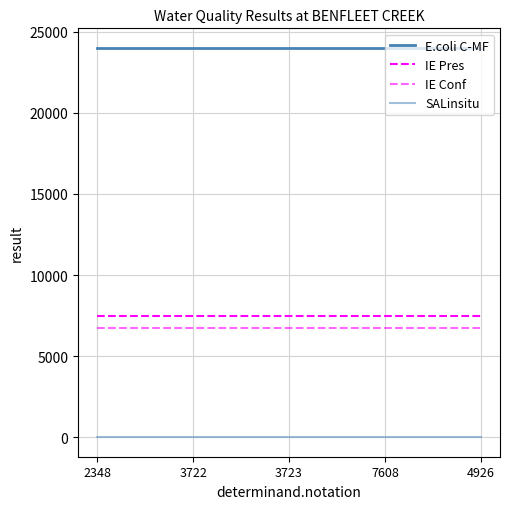

Does the chart have visible grid lines?

Yes